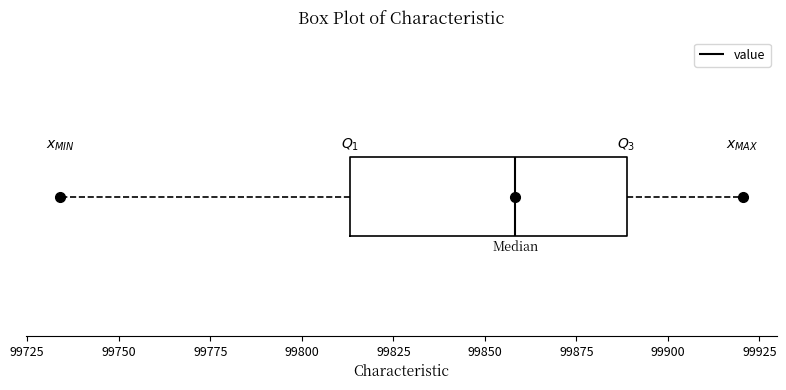

Where does the median line of the box sit on the x-axis? The values are not printed on the chart, so give them approximately, as read against the axis.

99860